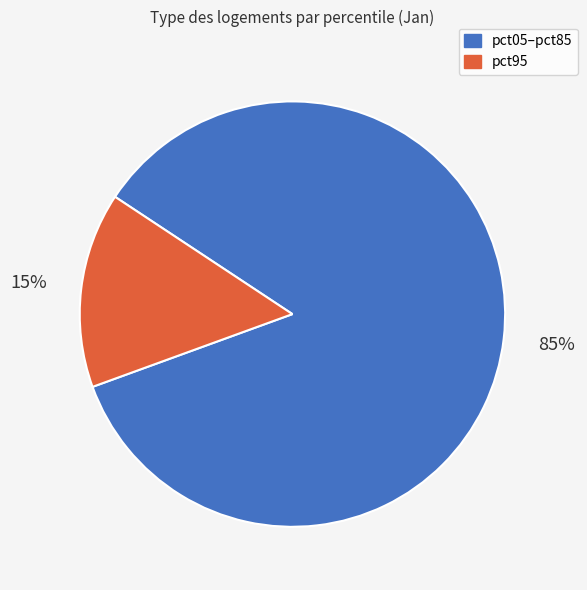

Is there any slice that represents more than half of the pie?

Yes